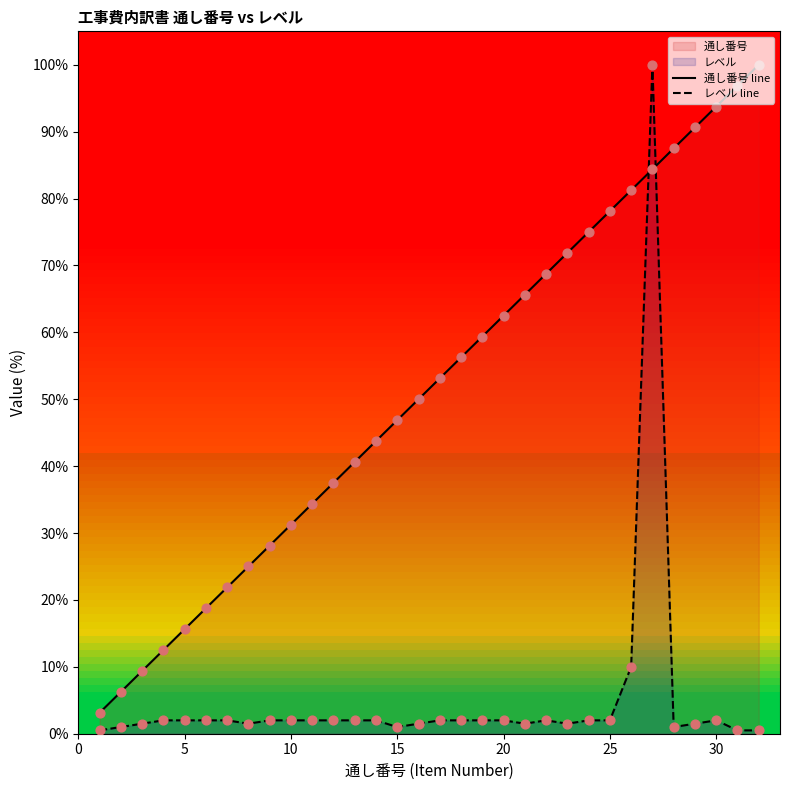

Which series has the largest total across all categories?

通し番号 line